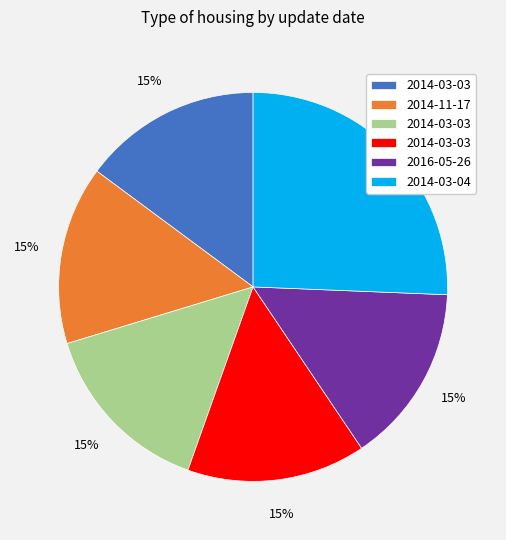

Is there a majority slice in this chart?

No